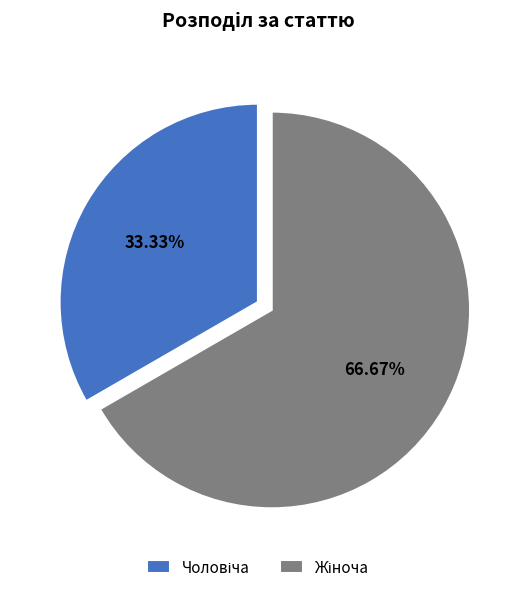

How many slices are in this pie chart?

2